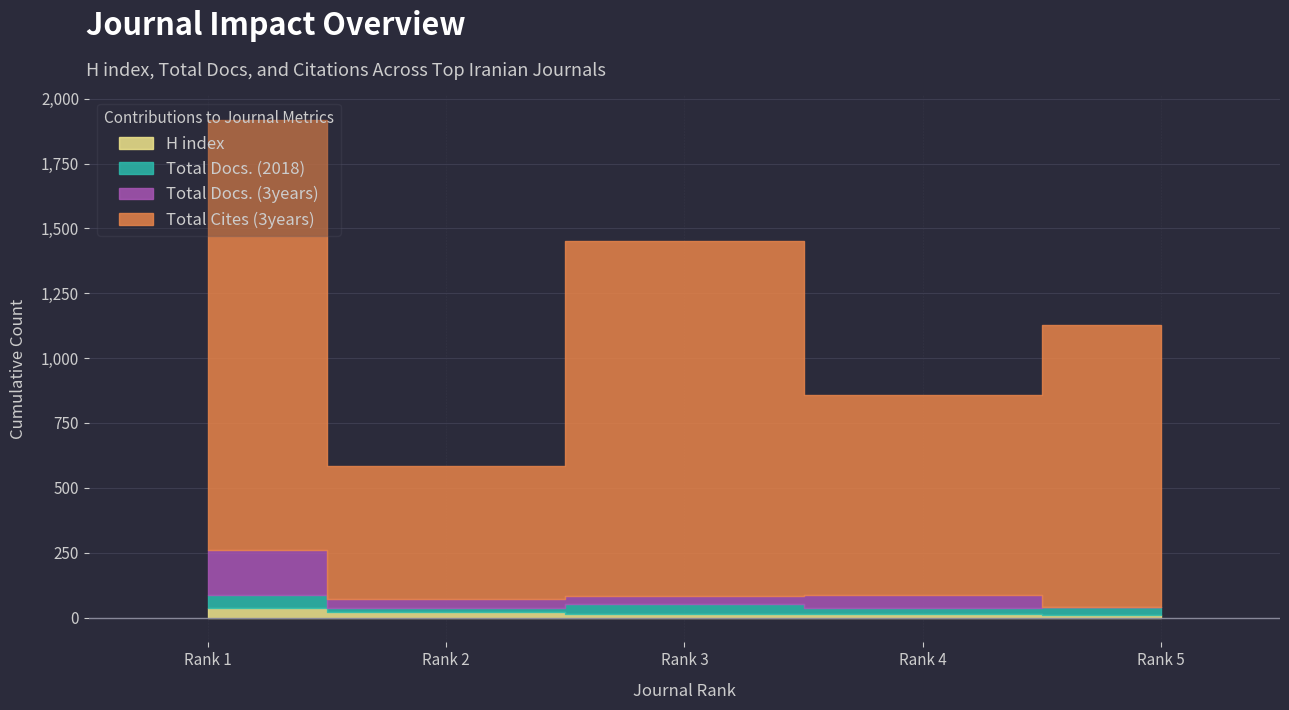

List the labels in order of H index value, largest first.

1, 2, 4, 3, 5